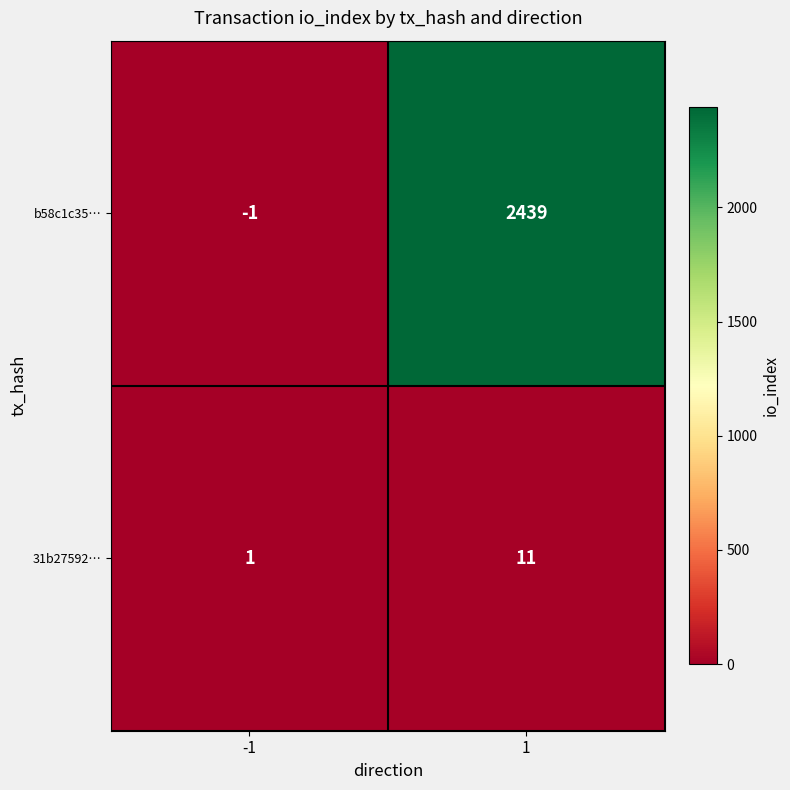

What is the difference between the maximum and minimum values in the 31b27592… series?

10